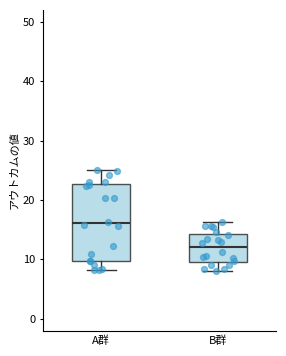

Which box has the lowest median line?

B群